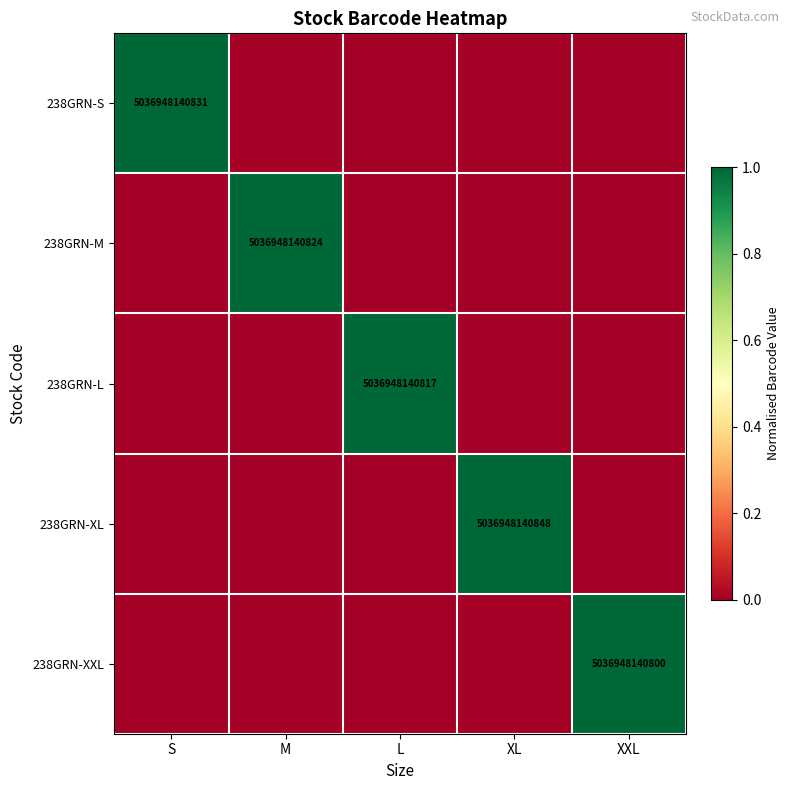

Is it true that 238GRN-S equals 5036948140831 at S?

True